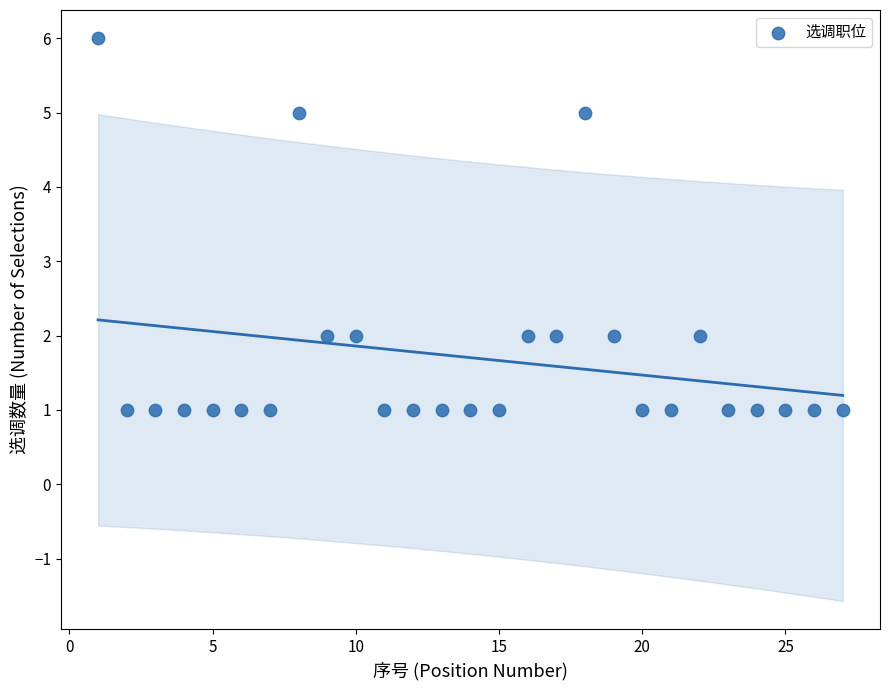

What is the range of Y values (max minus min)?

5